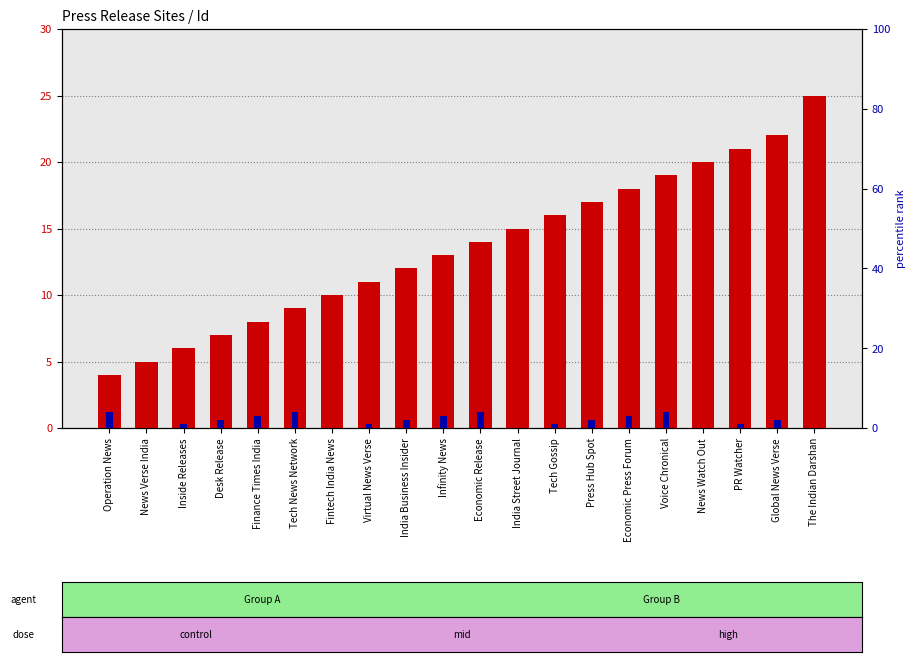

What is the label of the 15th bar from the left?

Economic Press Forum